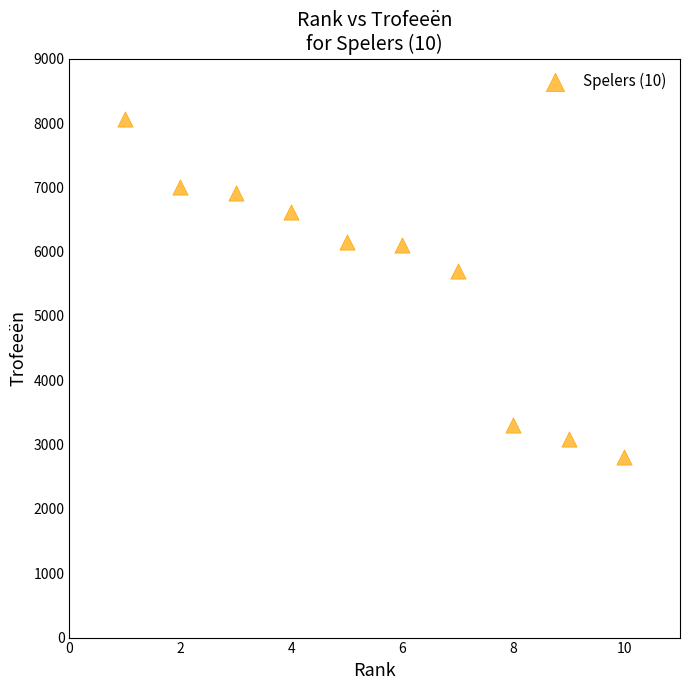

What is the average Y value?

5575